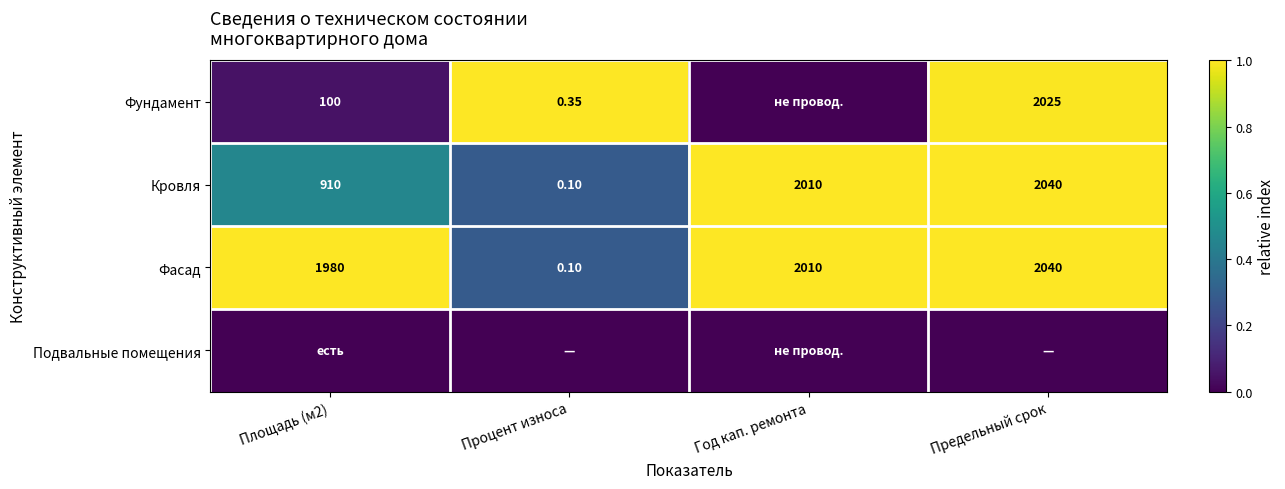

How many data points in Фасад are less than 2010?

2